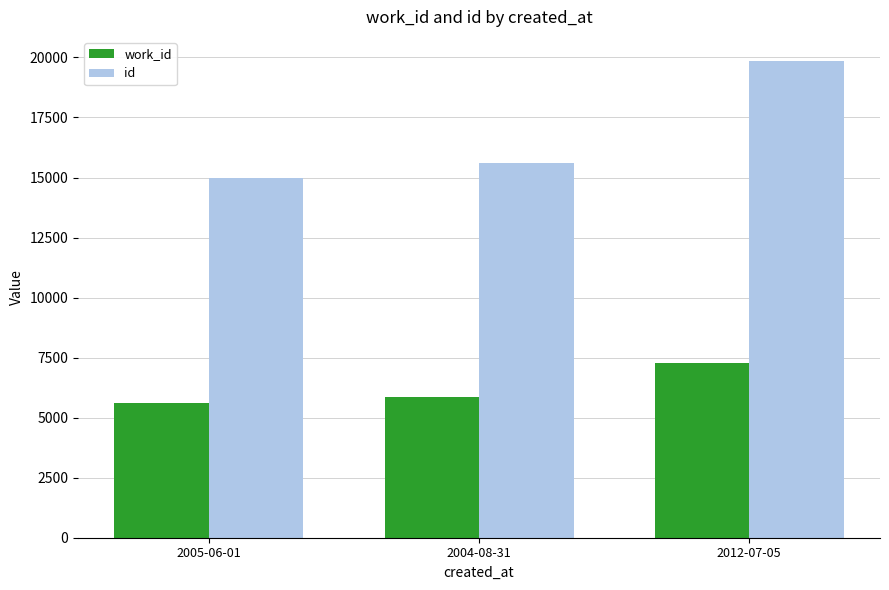

What is the sum of all work_id values?

18774